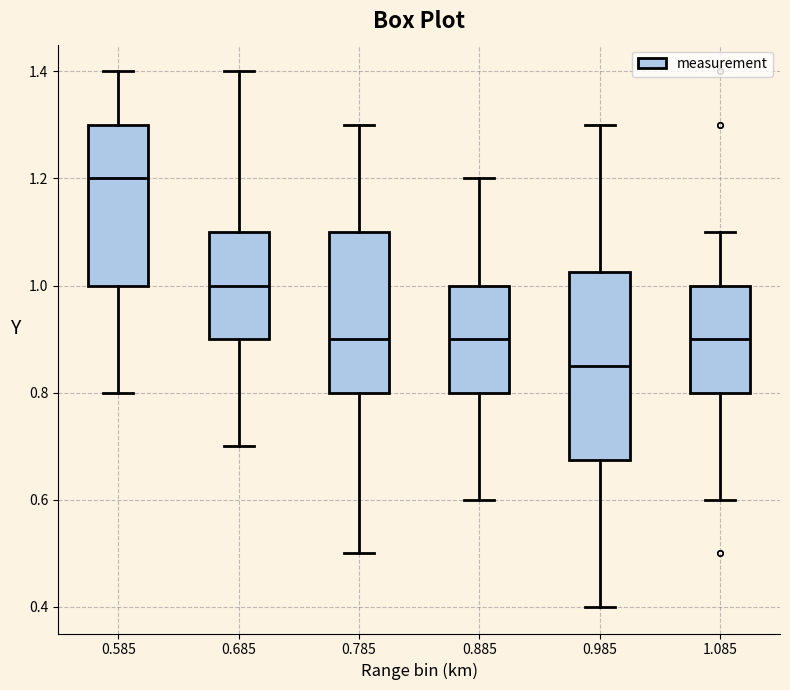

Where does the lower whisker of the box at x = 0.885 end on the y-axis? The values are not printed on the chart, so give them approximately, as read against the axis.

0.60